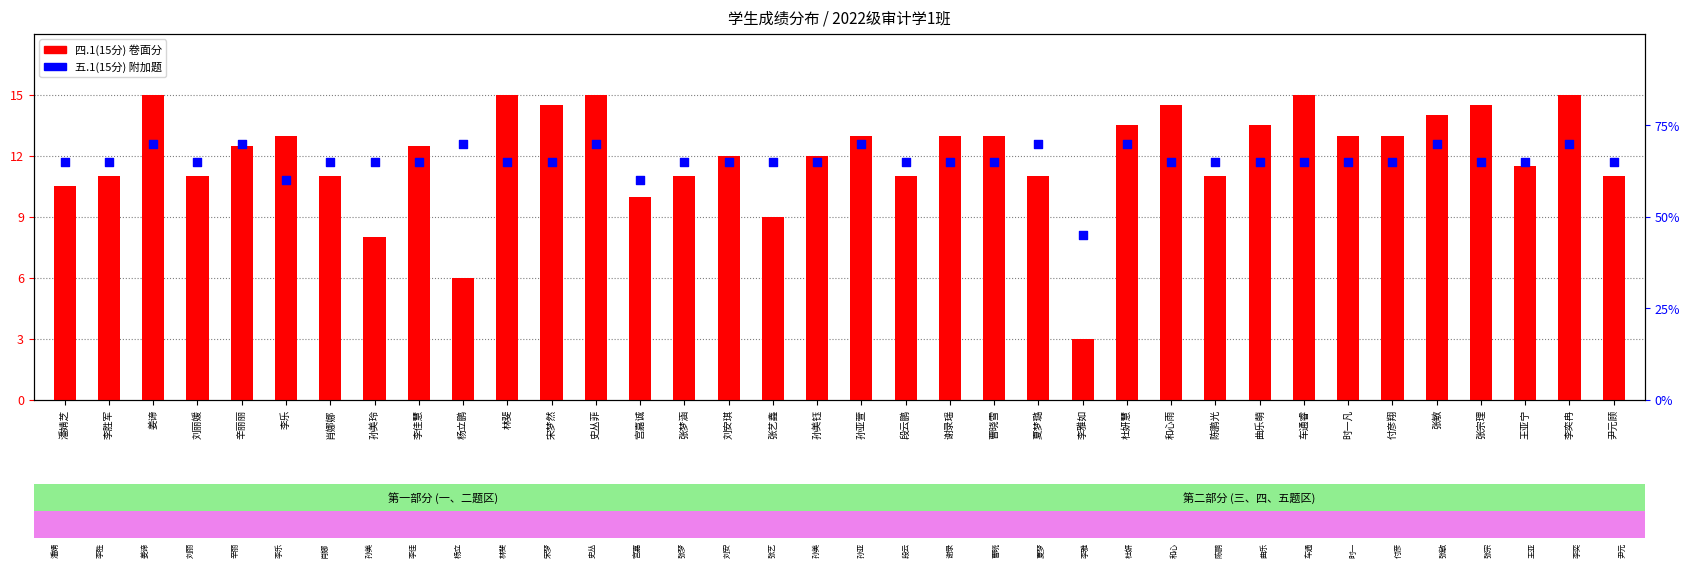

Is the value of 五.1(15分) at 王亚宁 greater than the value of 四.1(15分) at 林斐?

No